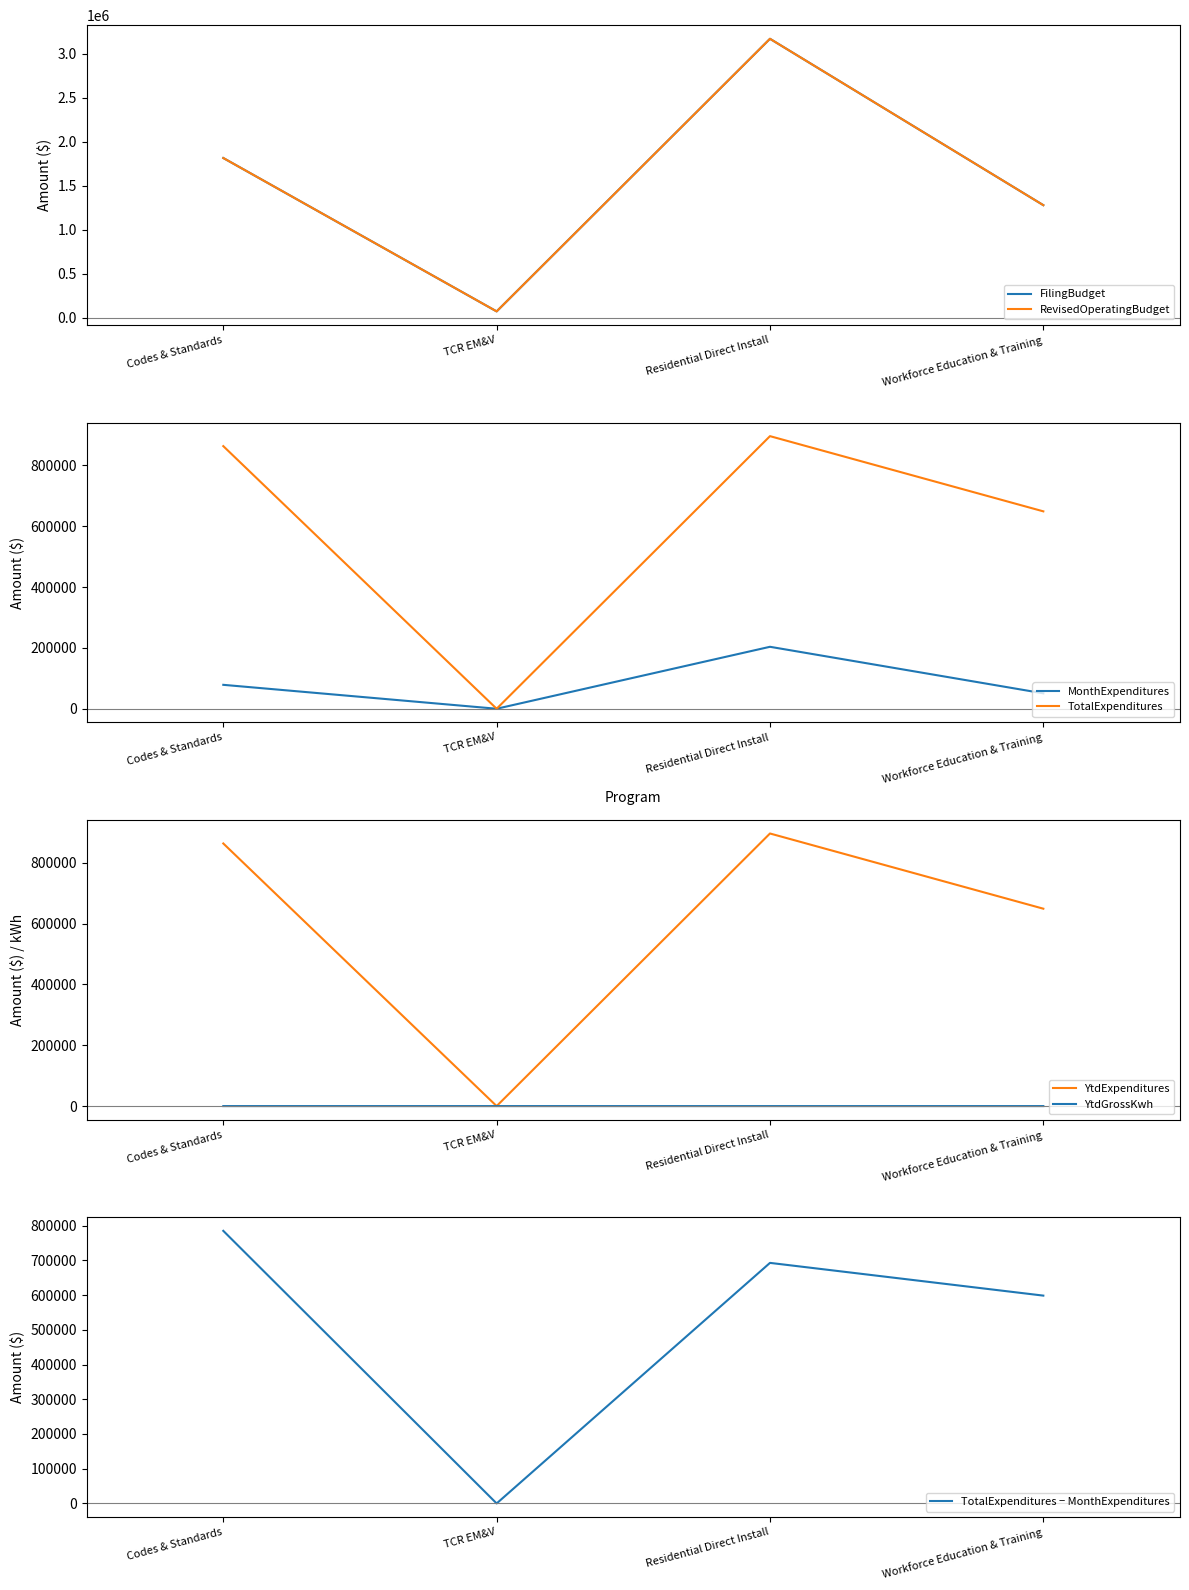

True or false: FilingBudget and YtdGrossKwh intersect in this chart.

False